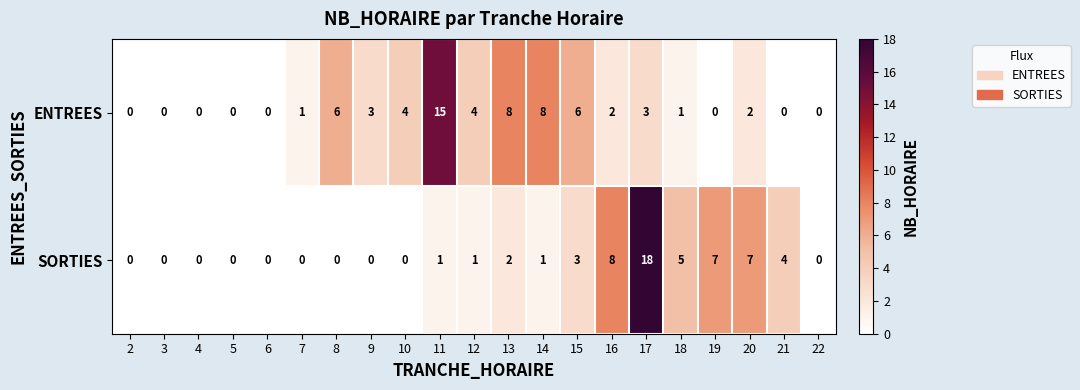

The SORTIES series shows 18 at 17. True or false?

True